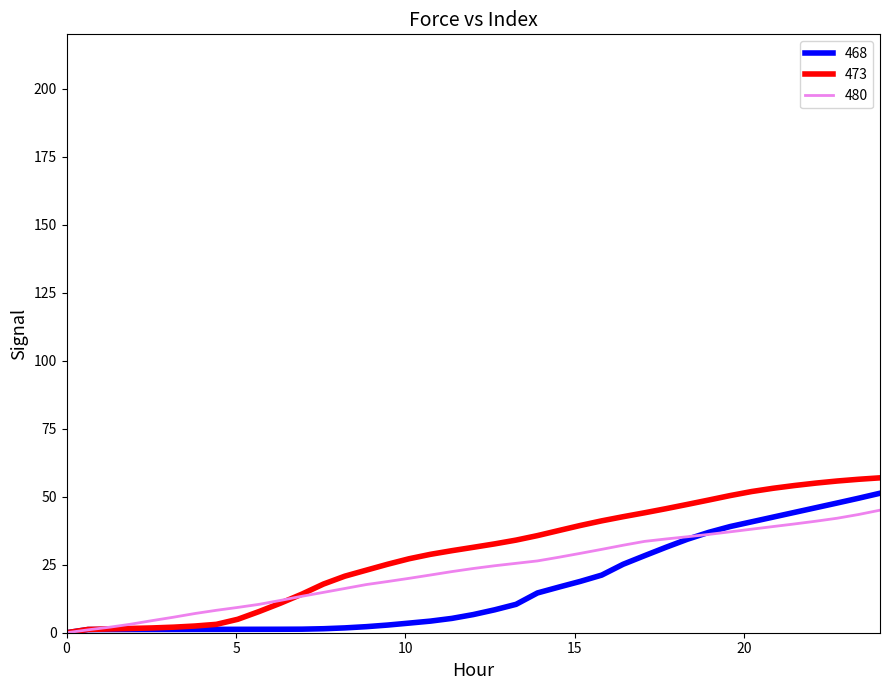

How many categories are shown in the chart?

39